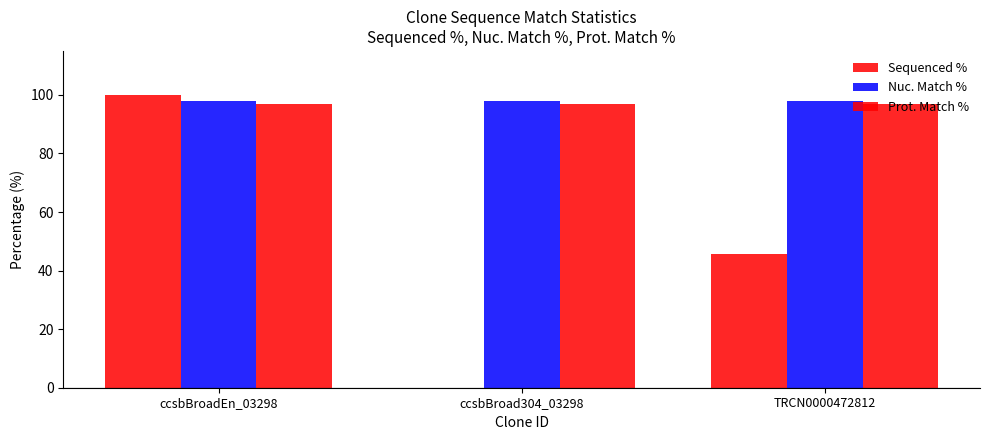

What is the greatest value displayed?

100.0